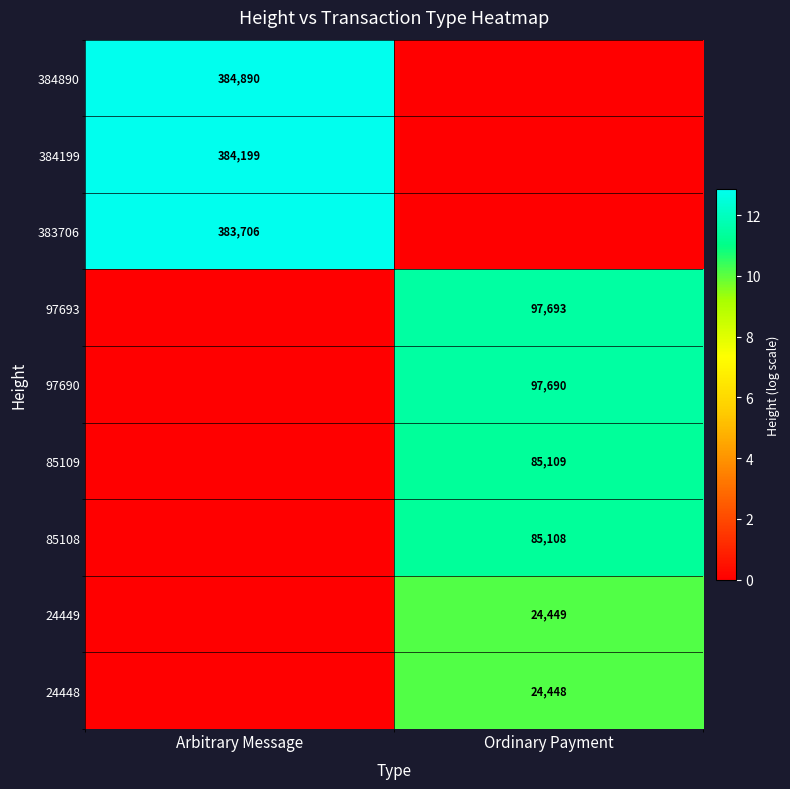

The 24449 series shows 7154 at Ordinary Payment. True or false?

False